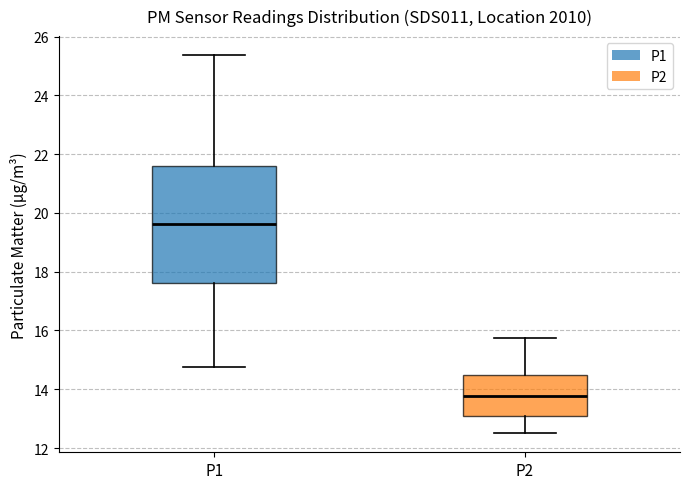

Reading left to right, transcribe this box plot: for each box, give where its median line is, the range the box spans, and where its two whiskers end, as read against the y-axis. The values are not printed on the chart, so give them approximately, as read against the axis.

P1: median 19.6, box 17.6 to 21.6, whiskers 14.8 to 25.4
P2: median 13.8, box 13.2 to 14.6, whiskers 12.6 to 15.8